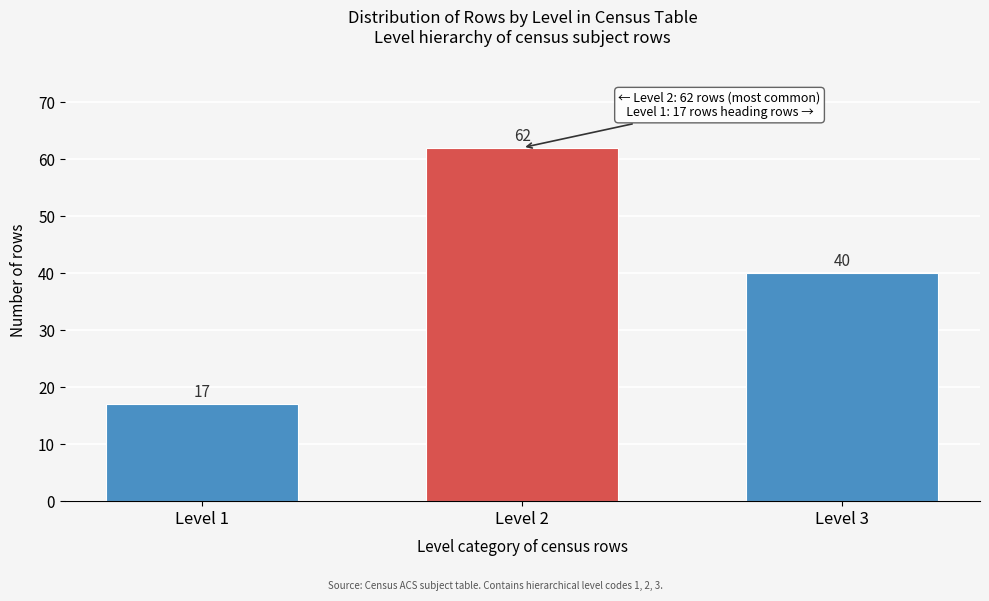

Reading right to left, what are all the values shown in this chart?

40	62	17